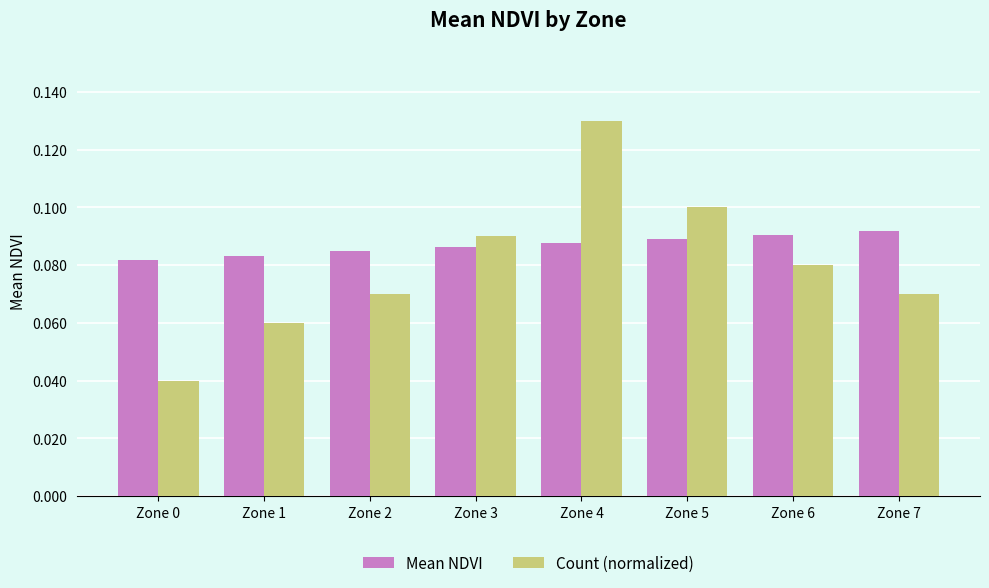

Is the value of Mean NDVI at Zone 6 greater than the value of Count (normalized) at Zone 7?

Yes